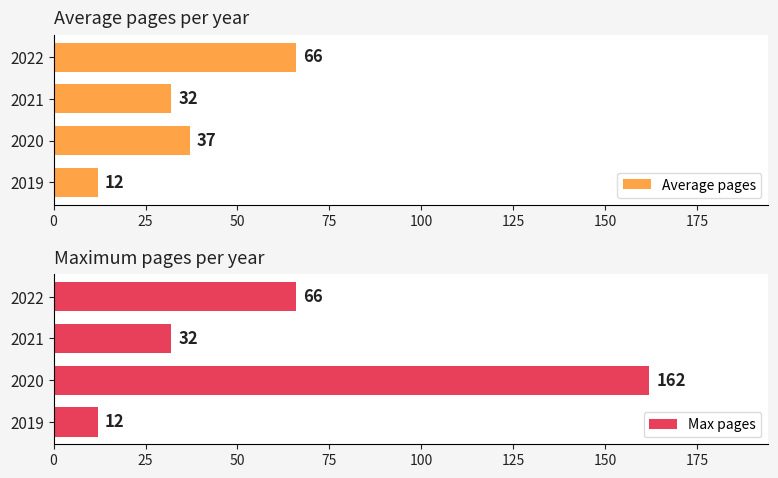

List the series in order of their peak value, highest first.

Max pages, Average pages